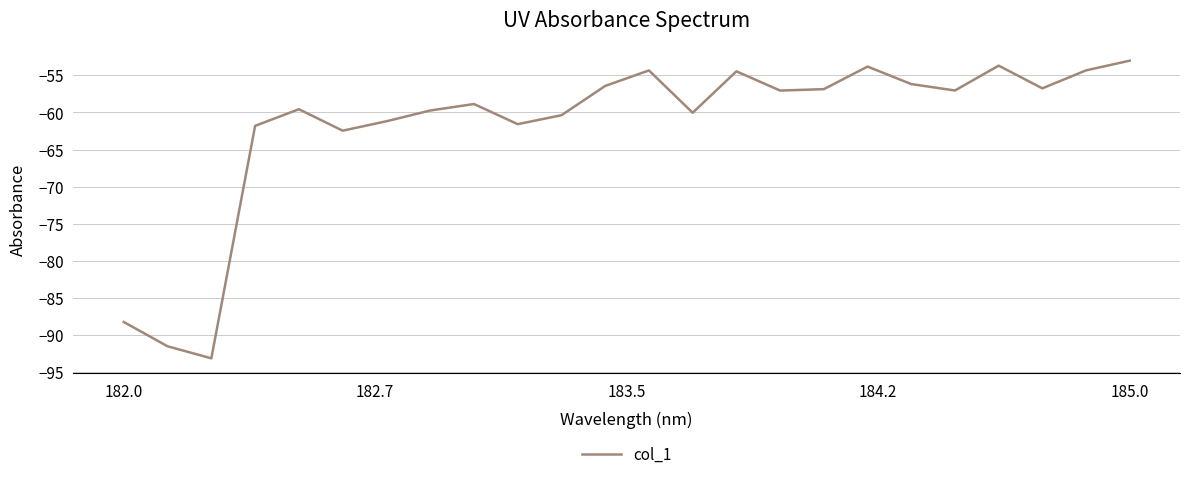

What is the minimum value shown in the chart?

-93.1